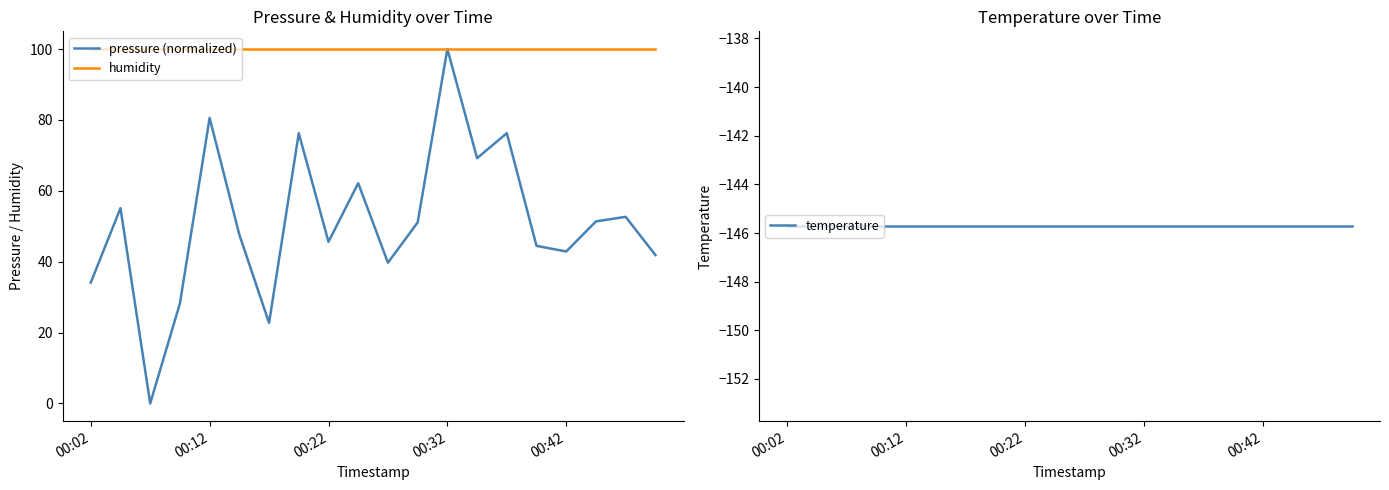

Which series has the largest total across all categories?

humidity